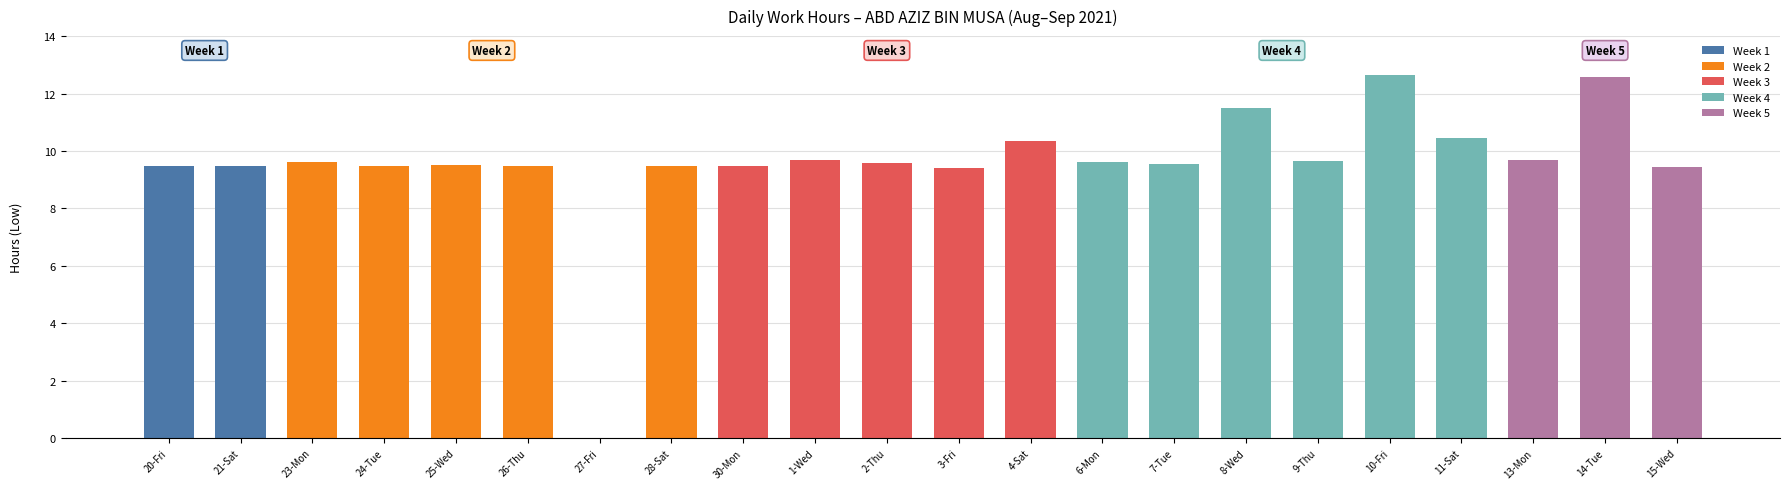

What is the maximum value shown in the chart?

12.6